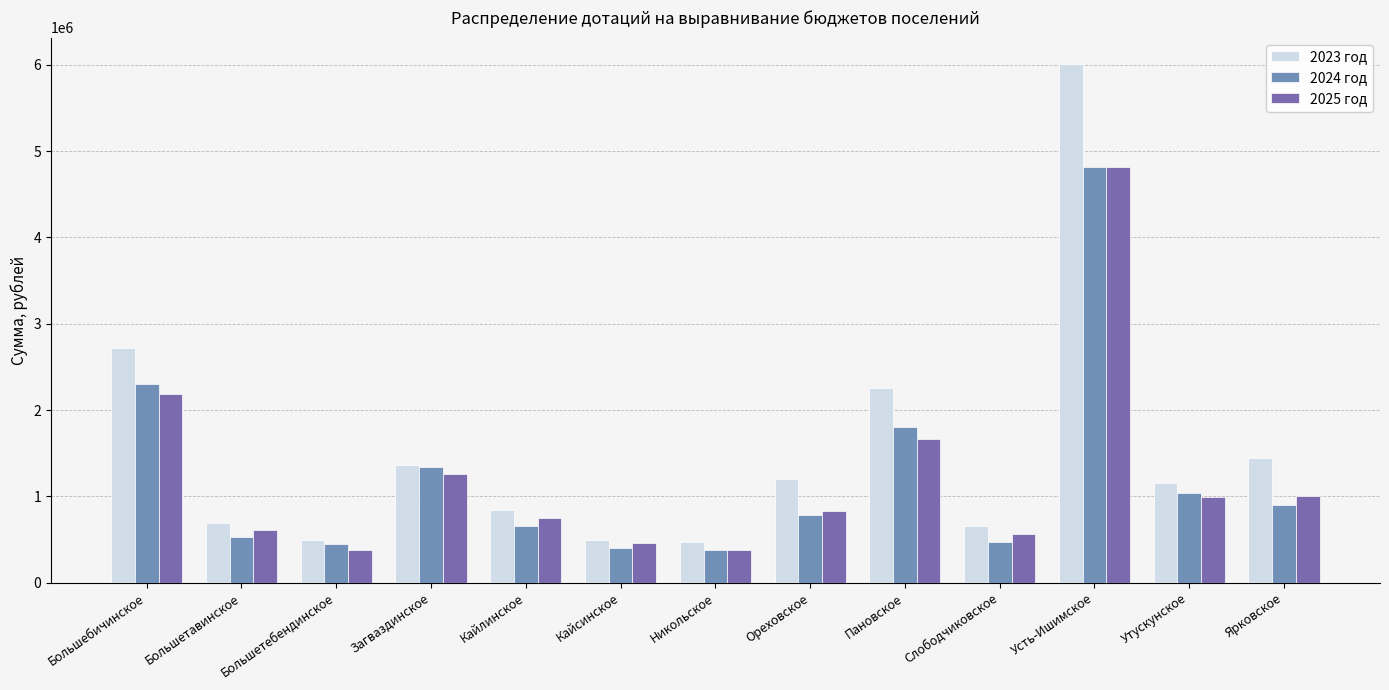

Is the value of 2023 год at Слободчиковское greater than the value of 2024 год at Утускунское?

No